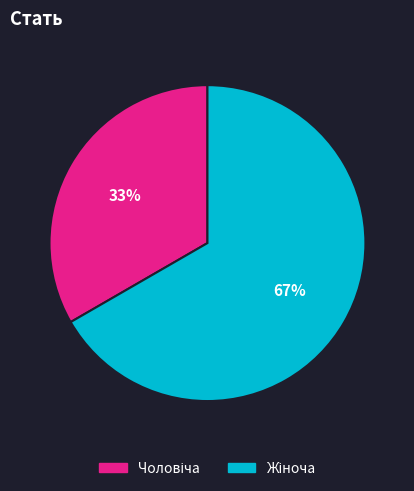

Which has a higher value, Чоловіча or Жіноча?

Жіноча